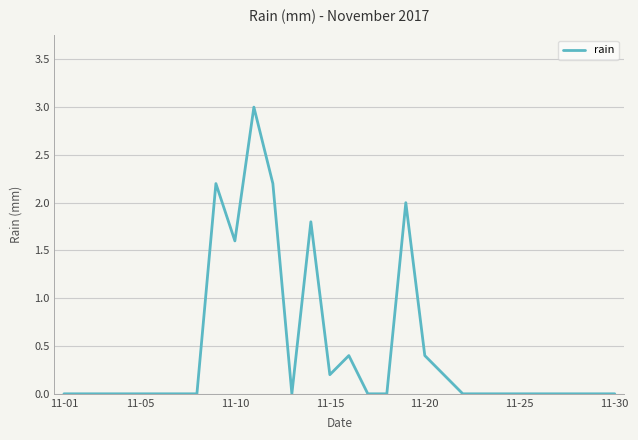

What is the maximum value shown in the chart?

3.0